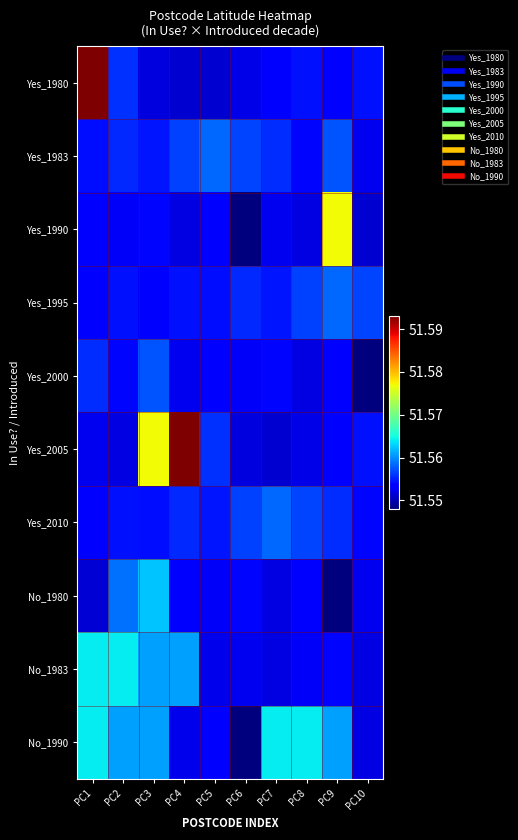

Reading right to left, what are all the values shown in this chart?

Yes_1980: PC10=51.6	PC9=51.6	PC8=51.6	PC7=51.6	PC6=51.6	PC5=51.6	PC4=51.6	PC3=51.6	PC2=51.6	PC1=51.6
Yes_1983: PC10=51.6	PC9=51.6	PC8=51.6	PC7=51.6	PC6=51.6	PC5=51.6	PC4=51.6	PC3=51.6	PC2=51.6	PC1=51.6
Yes_1990: PC10=51.6	PC9=51.6	PC8=51.6	PC7=51.6	PC6=51.5	PC5=51.6	PC4=51.6	PC3=51.6	PC2=51.6	PC1=51.6
Yes_1995: PC10=51.6	PC9=51.6	PC8=51.6	PC7=51.6	PC6=51.6	PC5=51.6	PC4=51.6	PC3=51.6	PC2=51.6	PC1=51.6
Yes_2000: PC10=51.5	PC9=51.6	PC8=51.6	PC7=51.6	PC6=51.6	PC5=51.6	PC4=51.6	PC3=51.6	PC2=51.6	PC1=51.6
Yes_2005: PC10=51.6	PC9=51.6	PC8=51.6	PC7=51.6	PC6=51.6	PC5=51.6	PC4=51.6	PC3=51.6	PC2=51.6	PC1=51.6
Yes_2010: PC10=51.6	PC9=51.6	PC8=51.6	PC7=51.6	PC6=51.6	PC5=51.6	PC4=51.6	PC3=51.6	PC2=51.6	PC1=51.6
No_1980: PC10=51.6	PC9=51.5	PC8=51.6	PC7=51.6	PC6=51.6	PC5=51.6	PC4=51.6	PC3=51.6	PC2=51.6	PC1=51.6
No_1983: PC10=51.6	PC9=51.6	PC8=51.6	PC7=51.6	PC6=51.6	PC5=51.6	PC4=51.6	PC3=51.6	PC2=51.6	PC1=51.6
No_1990: PC10=51.6	PC9=51.6	PC8=51.6	PC7=51.6	PC6=51.5	PC5=51.6	PC4=51.6	PC3=51.6	PC2=51.6	PC1=51.6